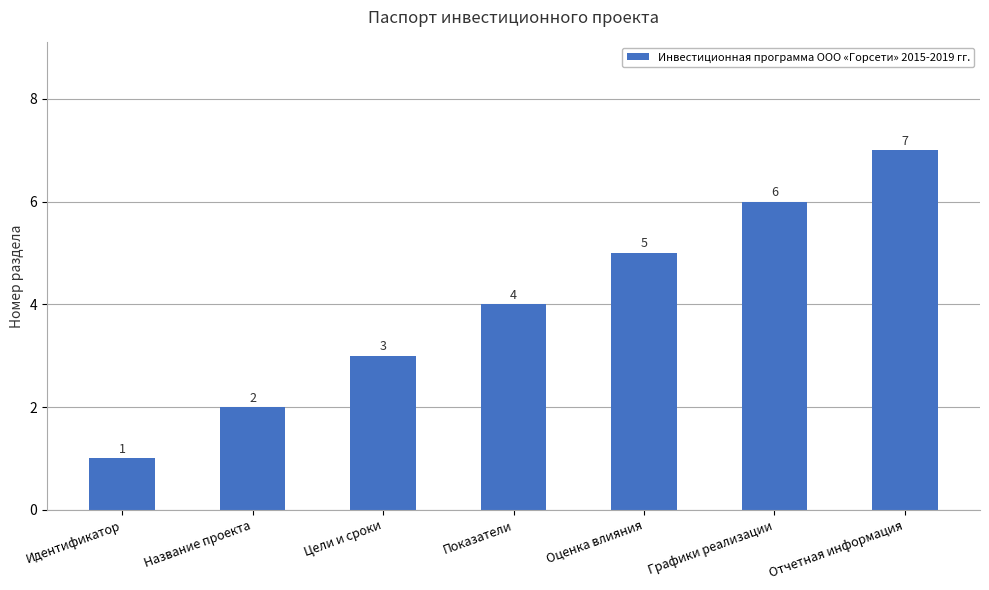

Reading left to right, extract all data points from this chart.

1	2	3	4	5	6	7